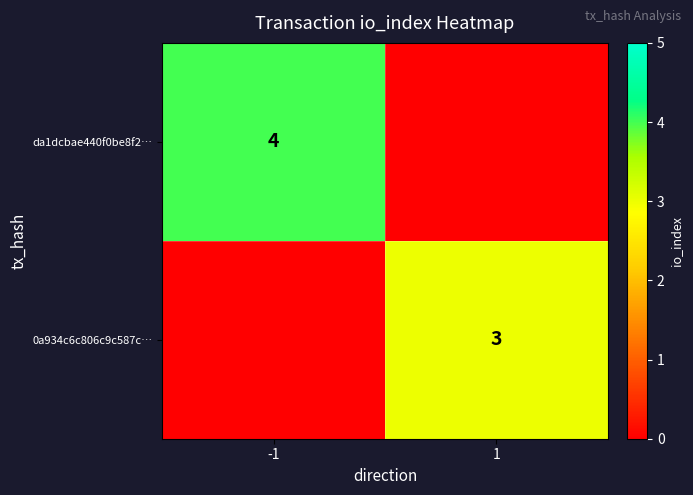

The value of da1dcbae440f0be8f2… at -1 is 4. True or false?

True